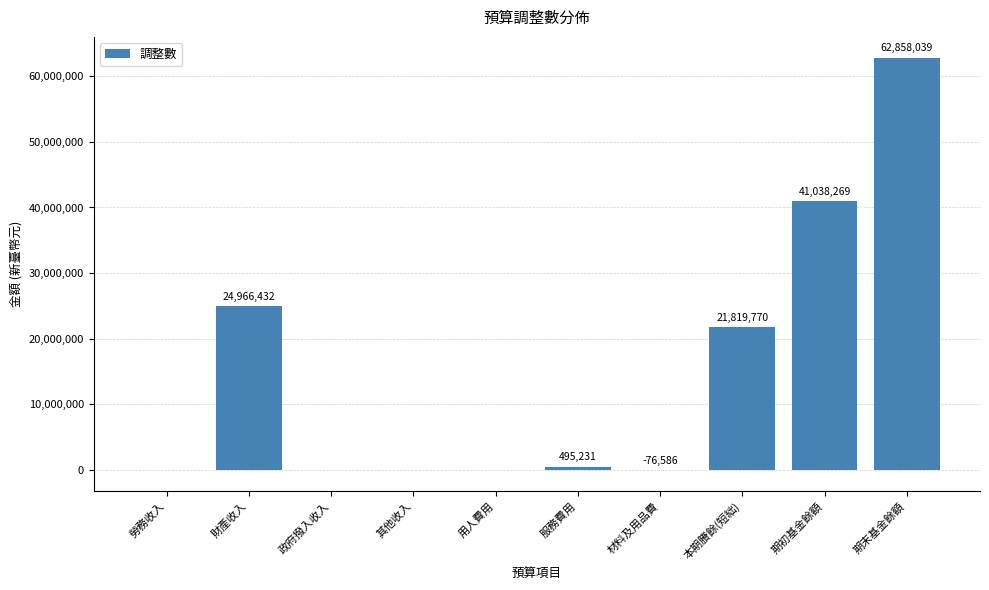

Are the bars grouped side by side (vs. stacked)?

No